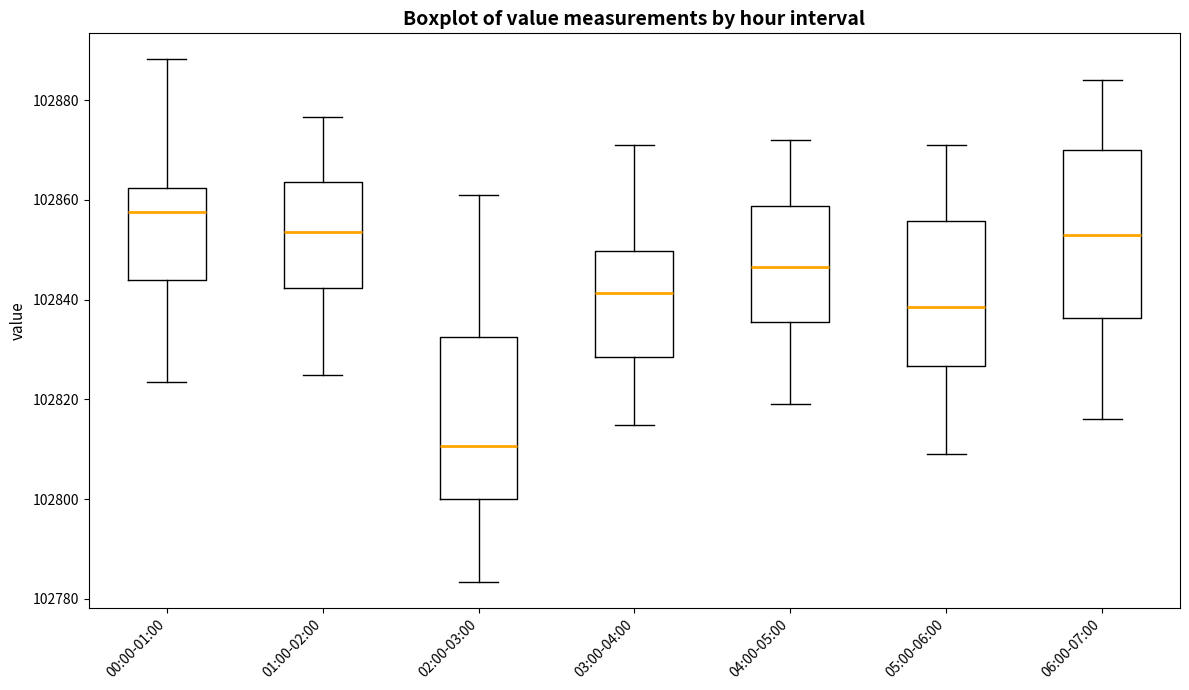

Where does the lower whisker of the box for 05:00-06:00 end on the y-axis? The values are not printed on the chart, so give them approximately, as read against the axis.

102810